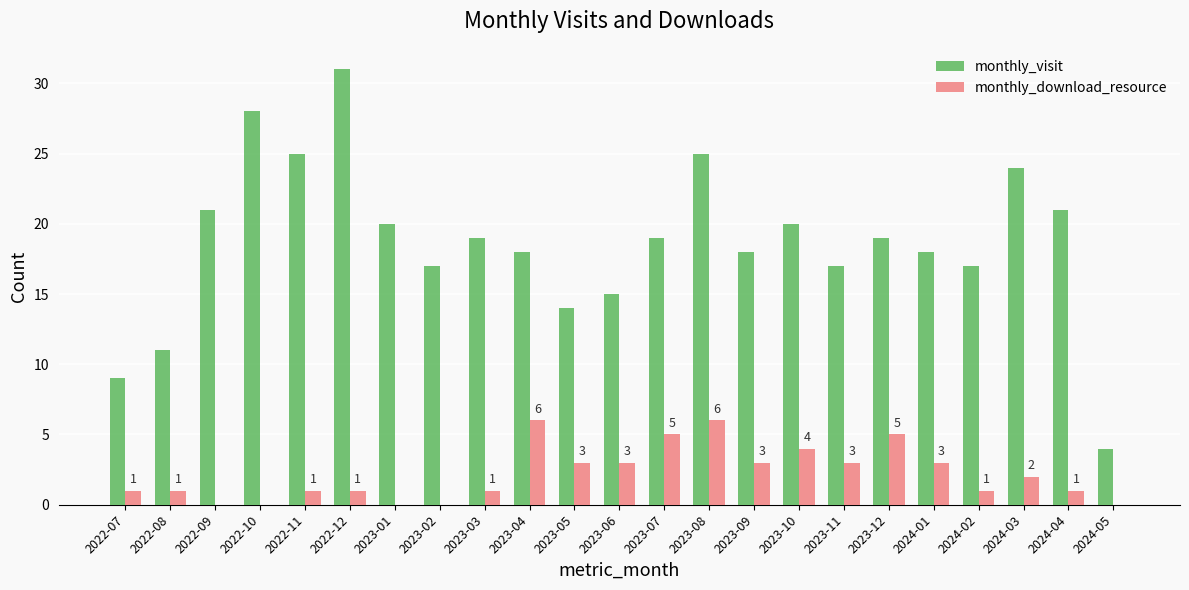

Count the number of data series in this chart.

2